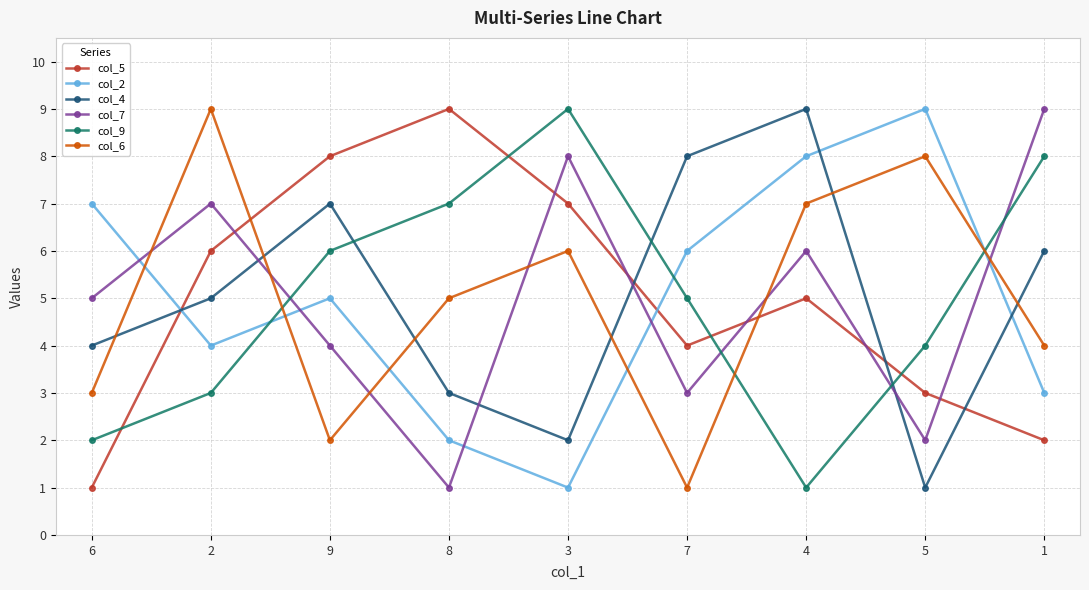

Is the value of col_4 at 5 greater than the value of col_6 at 2?

No